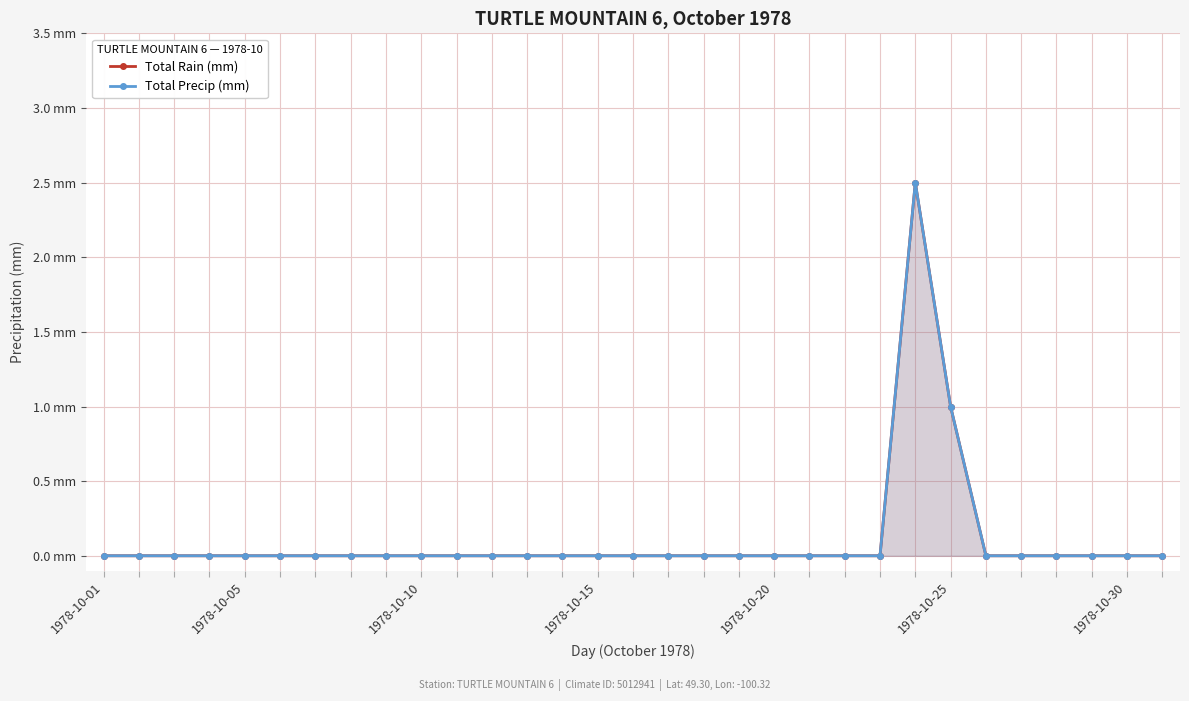

The value of Total Precip (mm) at 16 is 1.6. True or false?

False